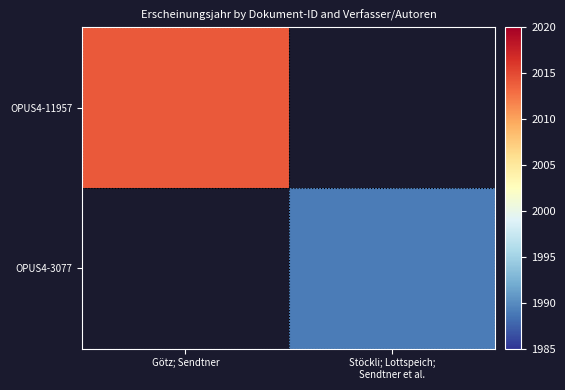

Rank the categories by OPUS4-11957 value from lowest to highest.

Götz; Sendtner, Stöckli; Lottspeich; Sendtner et al.